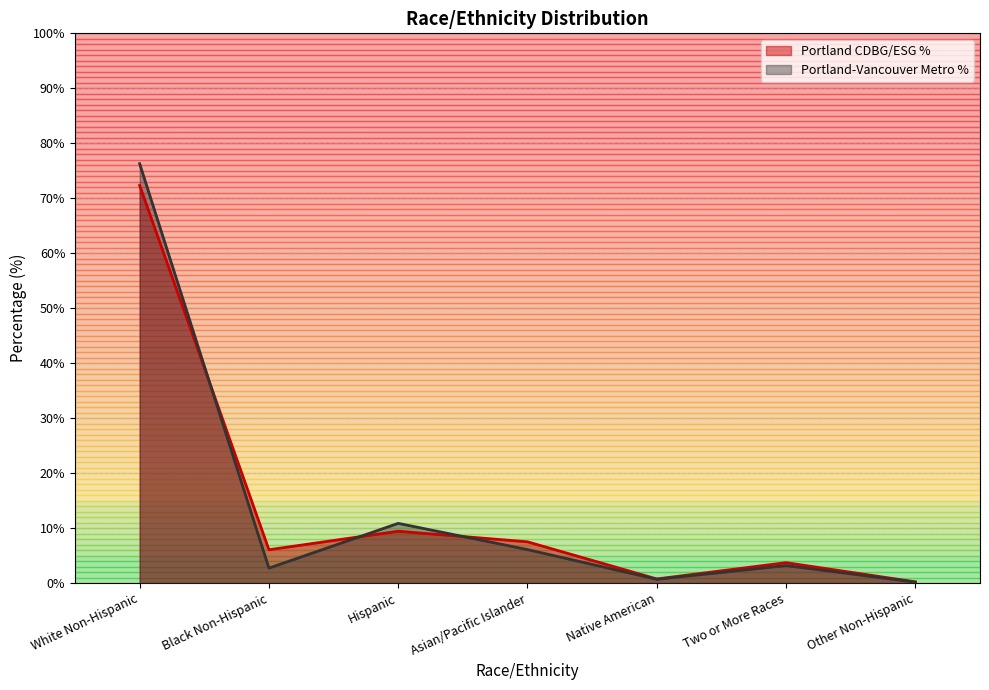

What are all the series names shown in the legend?

Portland CDBG/ESG %, Portland-Vancouver Metro %